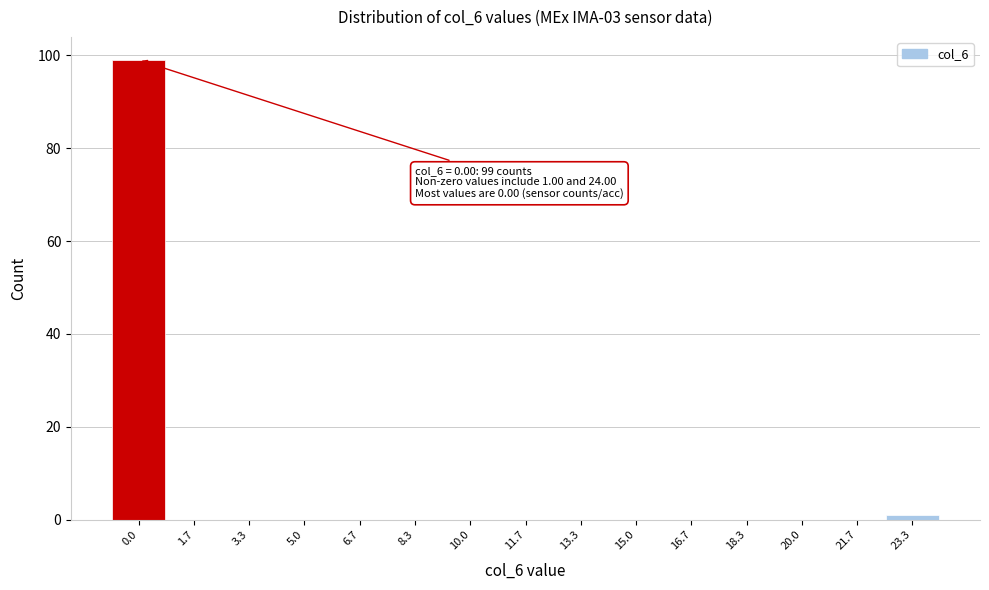

Reading left to right, transcribe all the data shown in this chart.

0.0=99	1.7=0	3.3=0	5.0=0	6.7=0	8.3=0	10.0=0	11.7=0	13.3=0	15.0=0	16.7=0	18.3=0	20.0=0	21.7=0	23.3=1